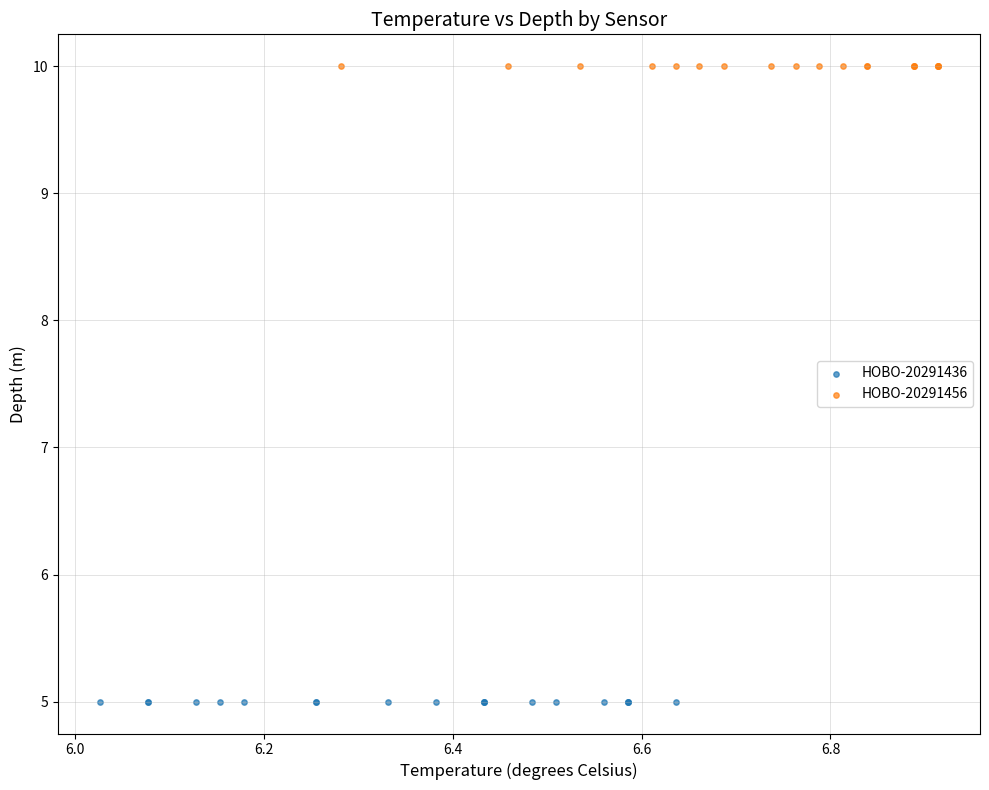

Which series reaches the maximum Y coordinate?

HOBO-20291456